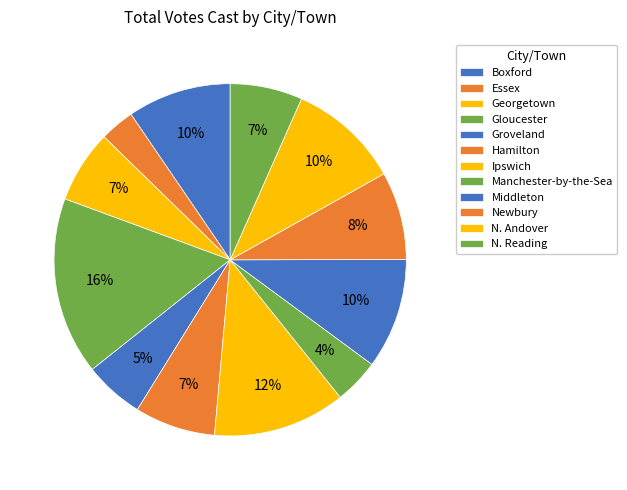

How many segments does this pie chart have?

12